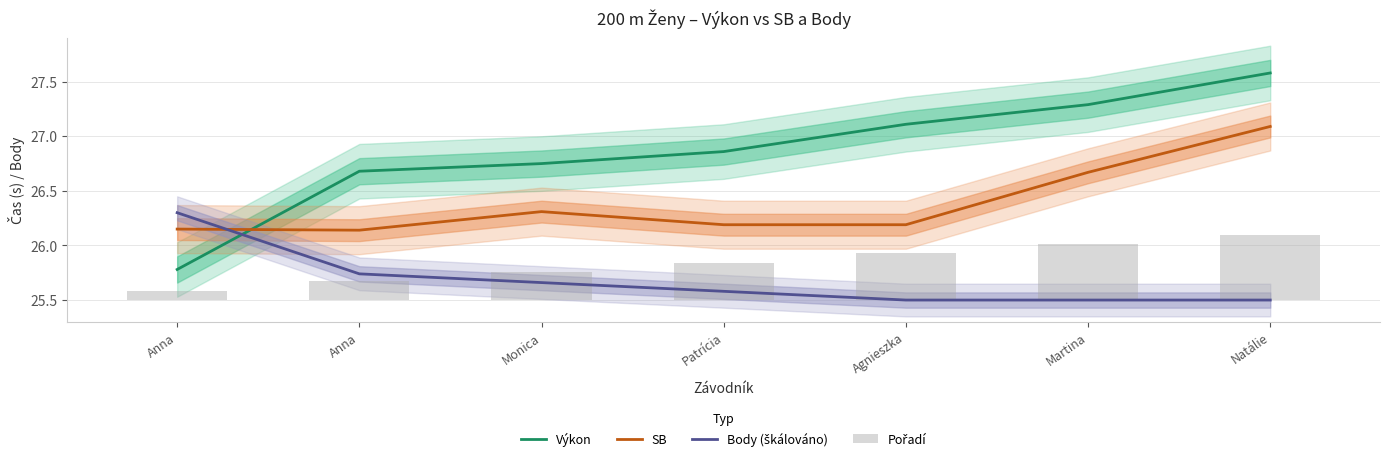

The value of Pořadí at Agnieszka is 0.2. True or false?

False